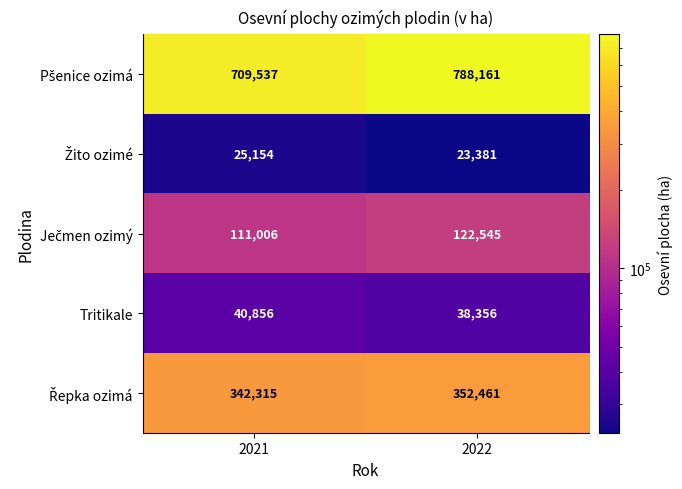

What is the spread (max minus min) of values at 2021?

684383